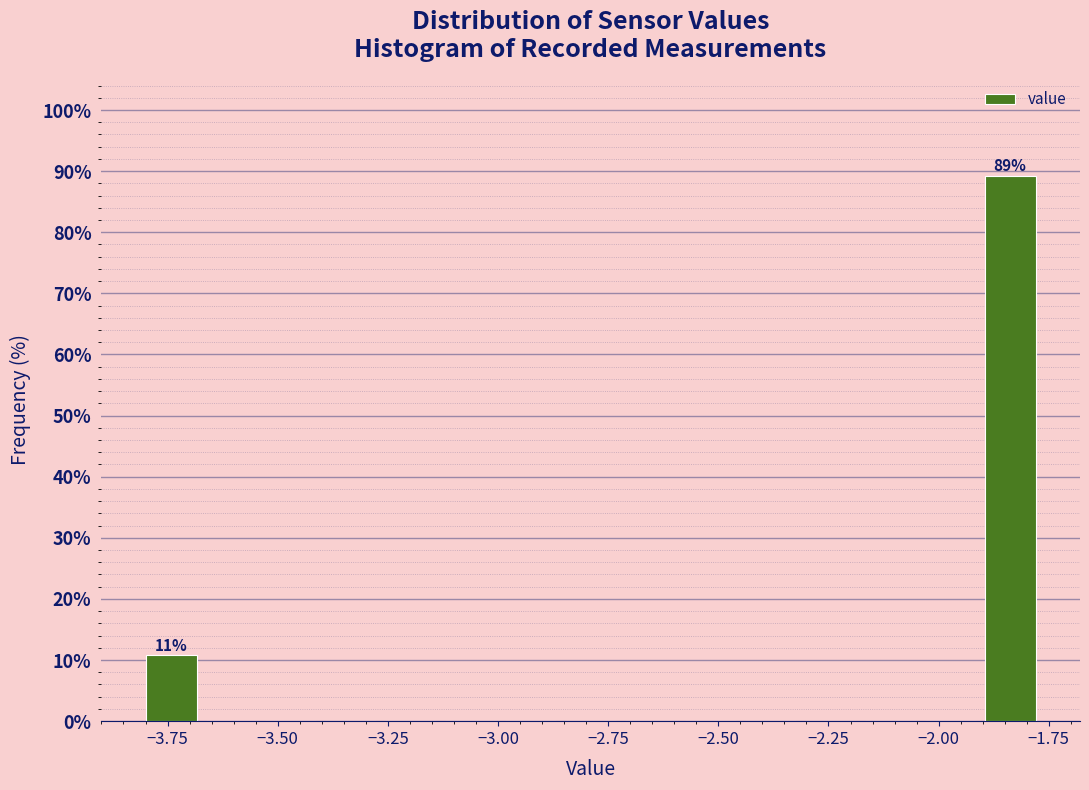

Around what value on the x-axis is the tallest bar? Give the approximate position of its centre, as read against the axis.

-1.85